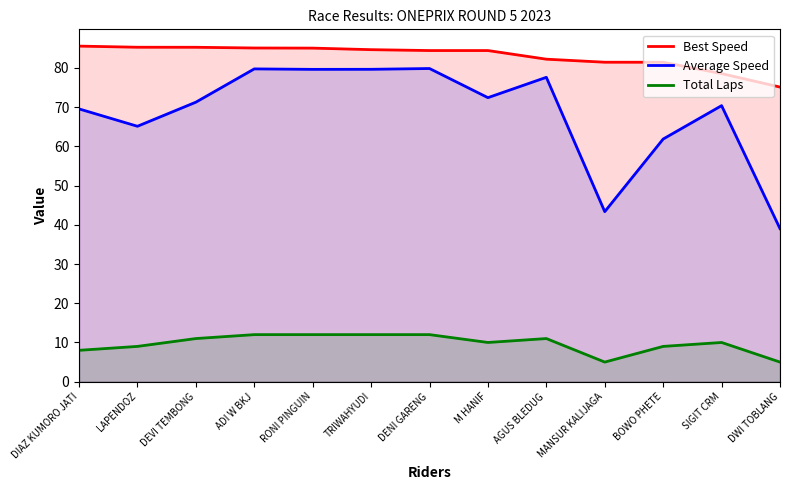

How many Total Laps values are between 9 and 12?

10